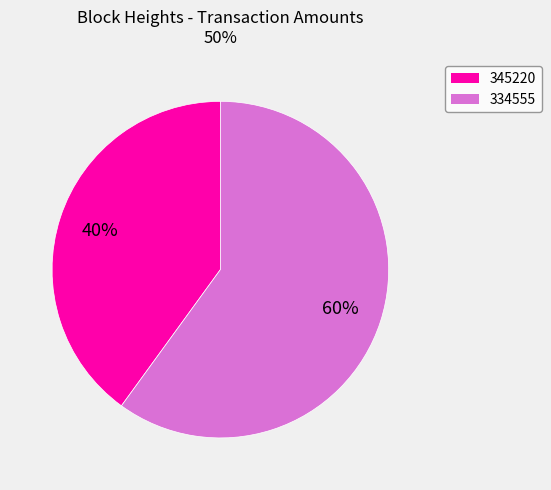

Which has a higher value, 334555 or 345220?

334555